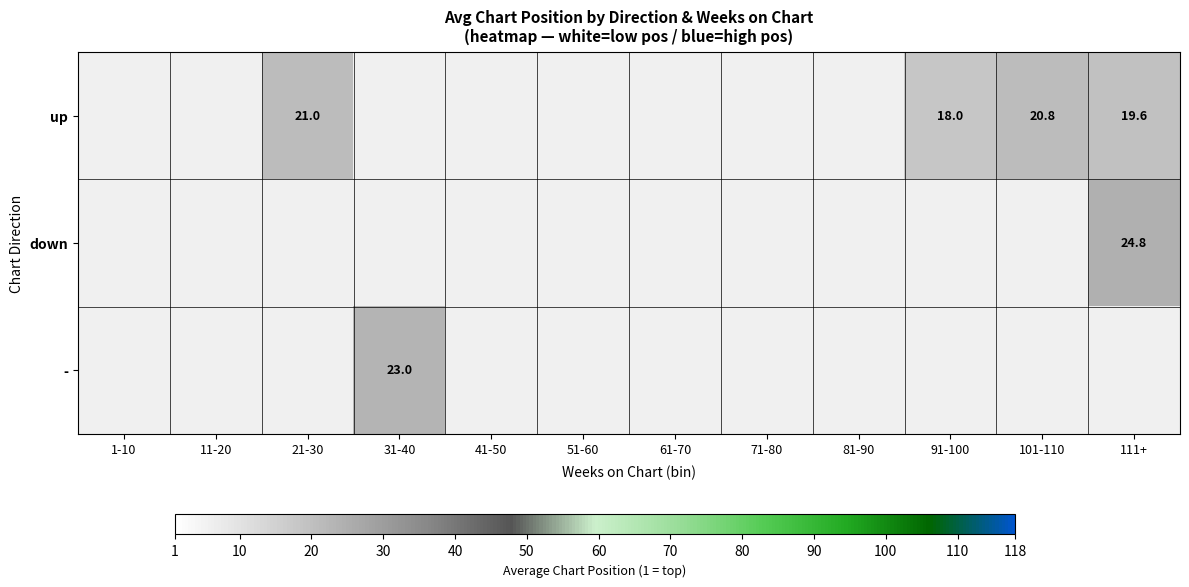

Is it true that up equals 18.0 at 91-100?

True